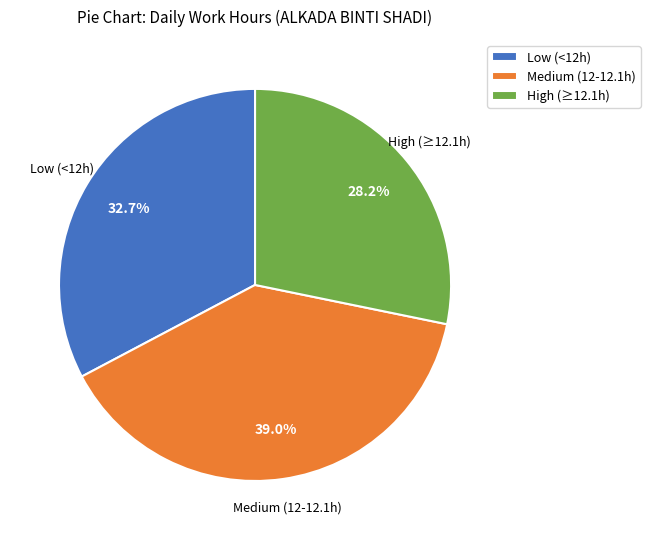

Combined, do High (≥12.1h) and Medium (12-12.1h) account for over 50%?

Yes